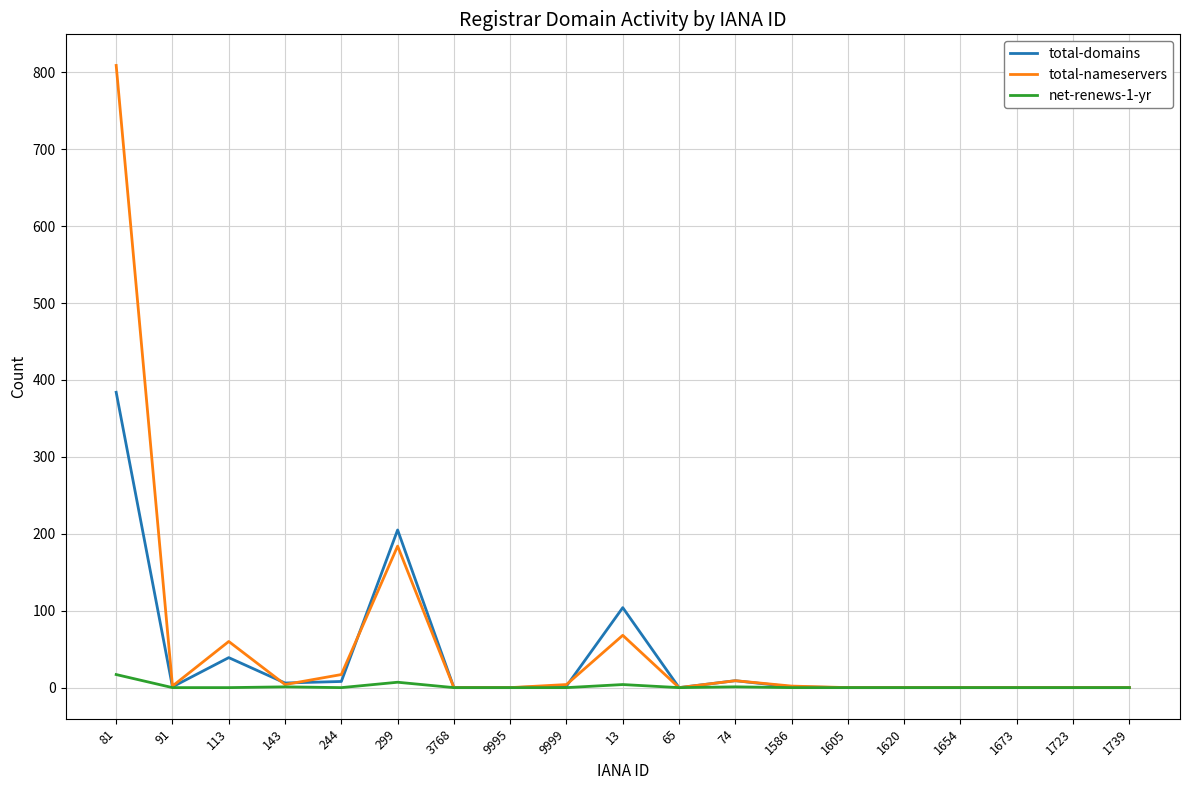

Is it true that total-nameservers equals 0 at 1605?

True